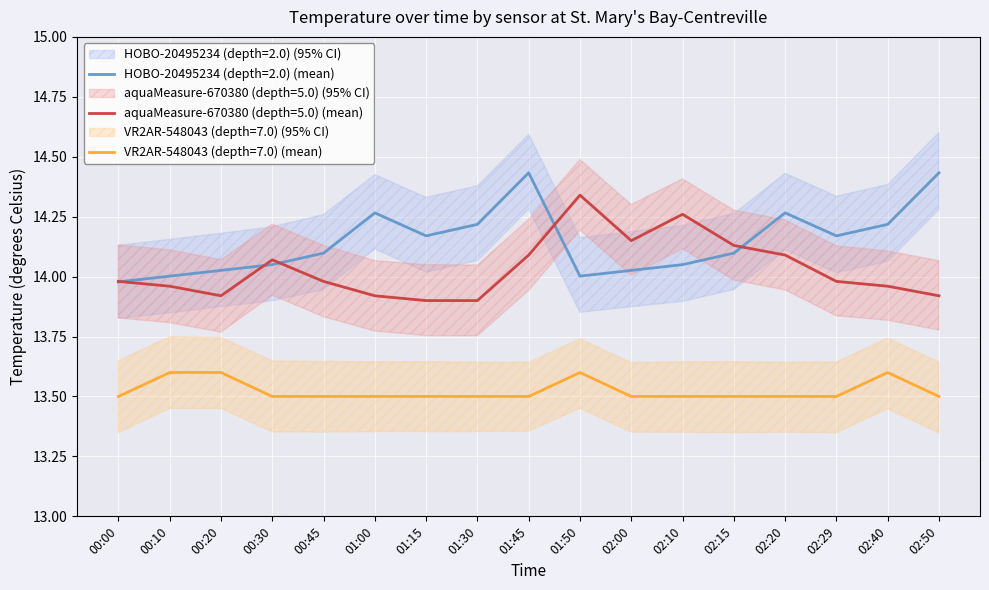

True or false: VR2AR-548043 (depth=7.0) and aquaMeasure-670380 (depth=5.0) intersect in this chart.

False